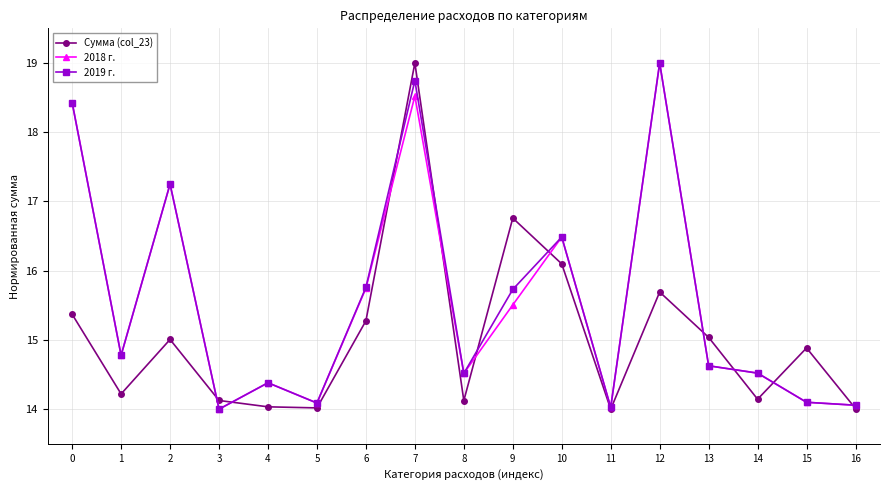

What is the difference between the maximum and minimum values in the 2018 г. series?

5.0